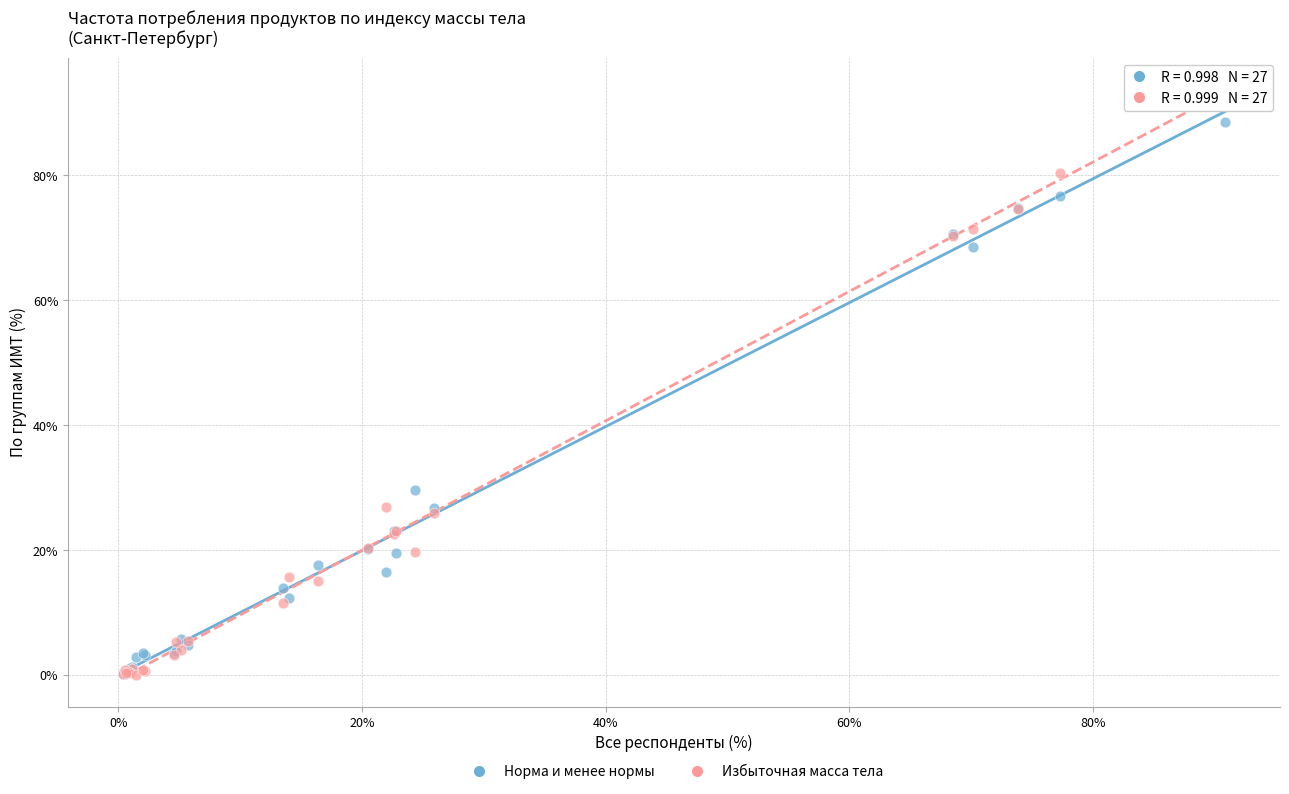

In the Избыточная масса тела series, what Y value is closest to 47?

27.0